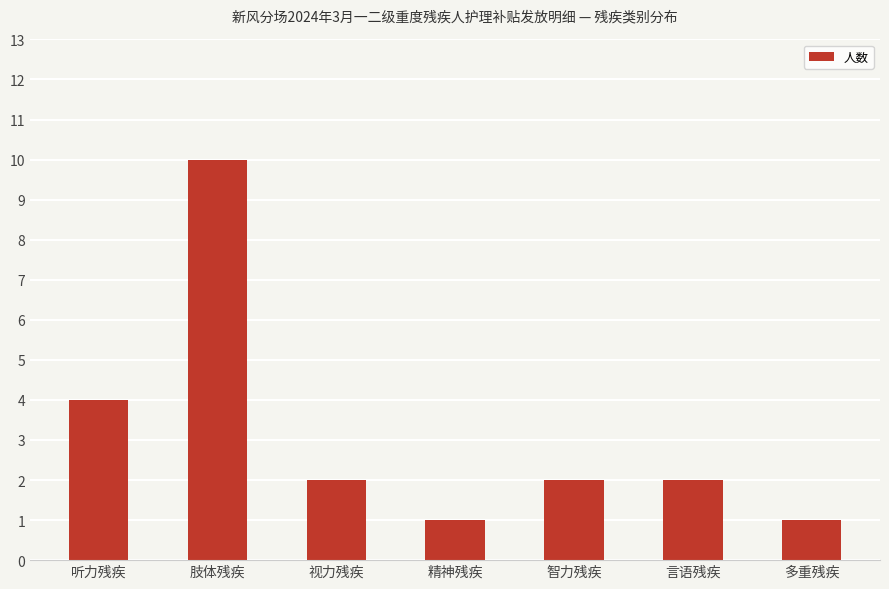

Count the values in the range 1 to 4.

6